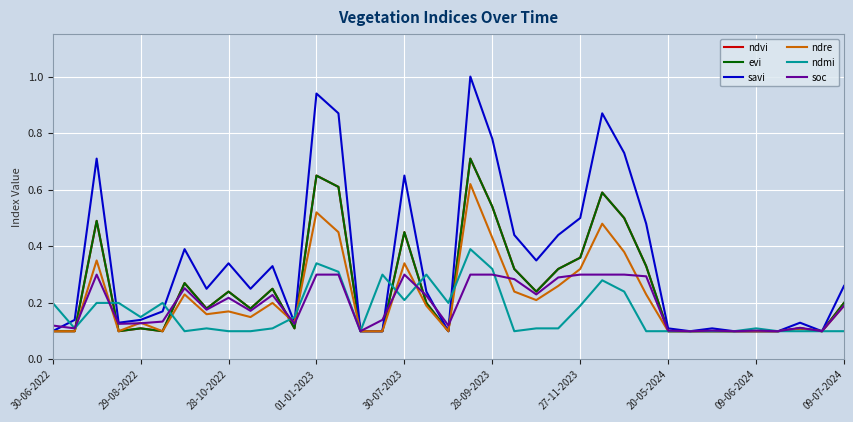

Does the chart display data point markers on the line(s)?

No